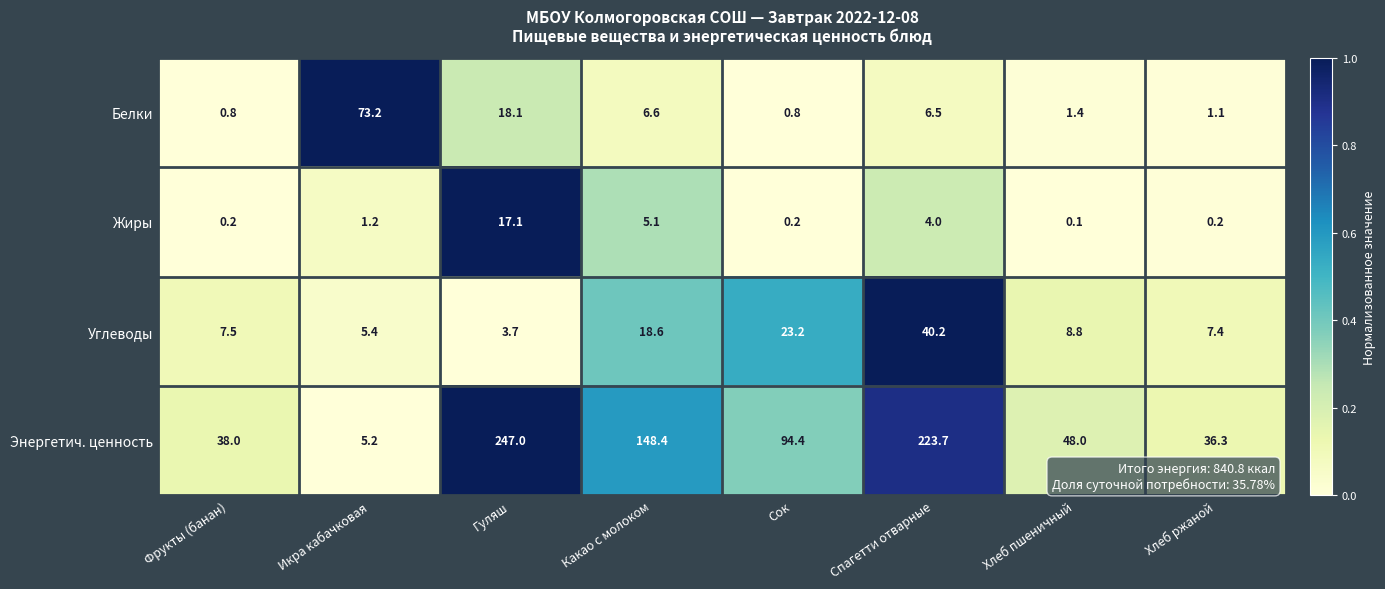

The value of Энергетич. ценность at Икра кабачковая is 7.7. True or false?

False